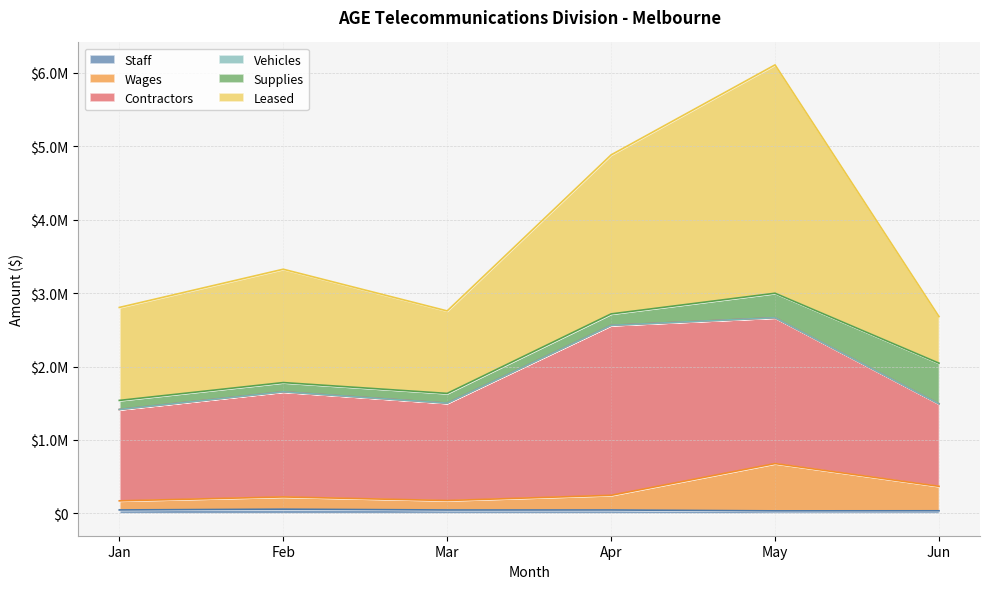

The Wages series shows 58642 at Mar. True or false?

False